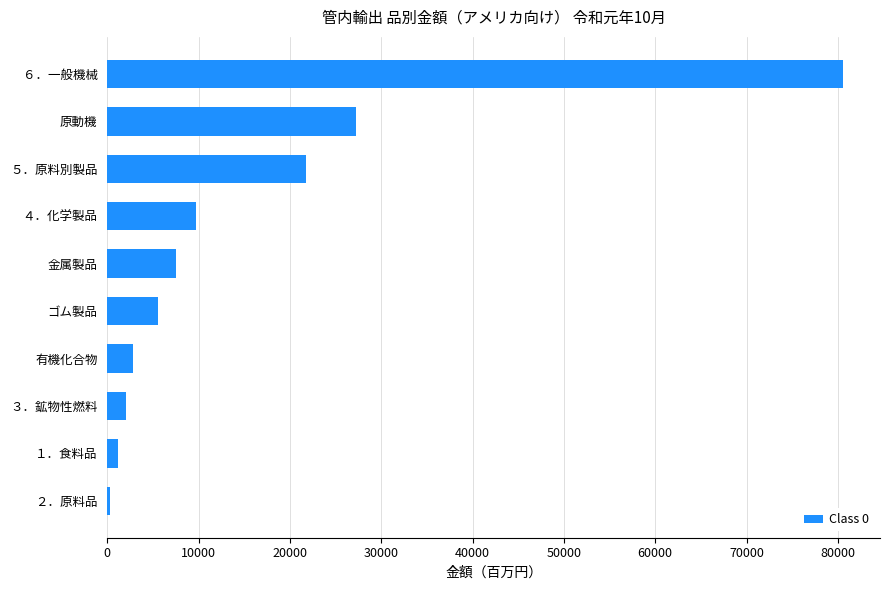

How many bars are there in total?

10